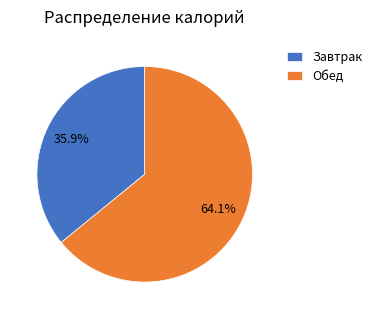

Combined, what portion of the pie is Обед and Завтрак?

100.0%